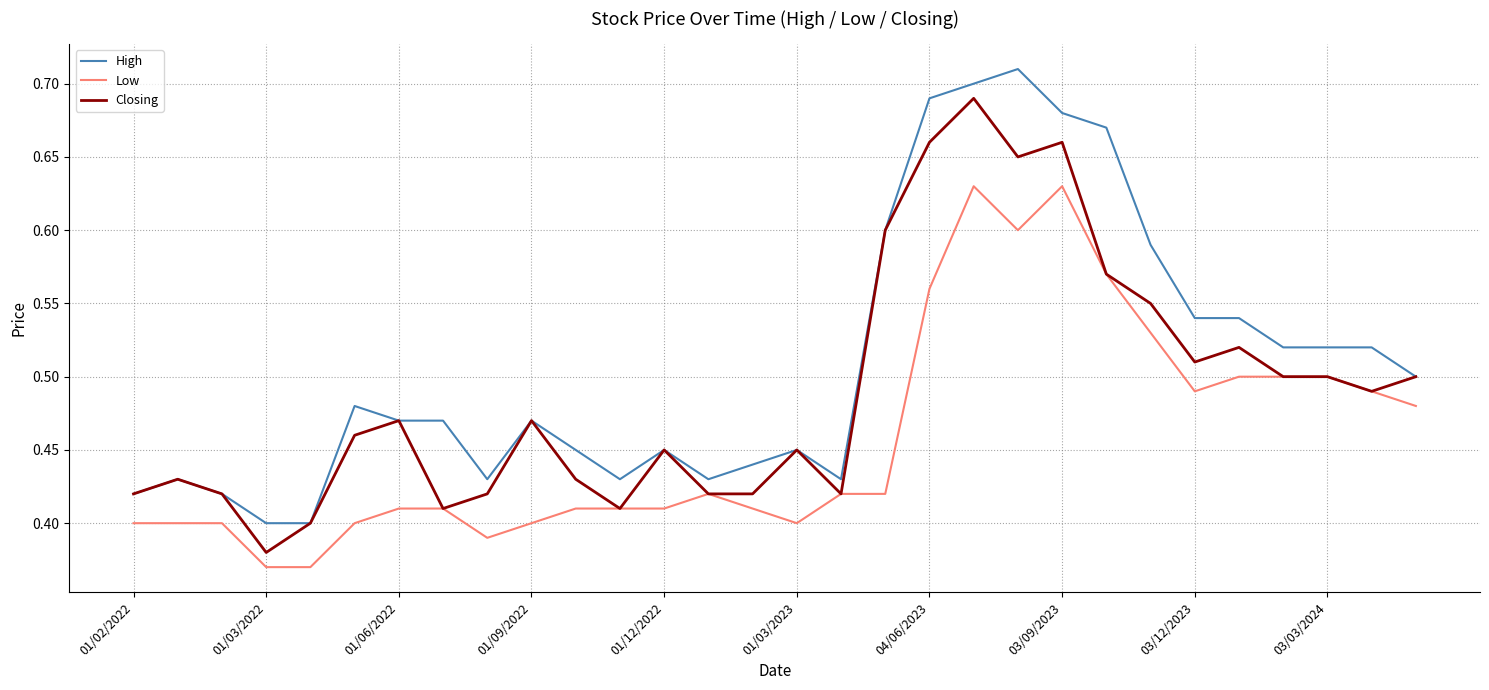

Rank the series by their maximum value, from lowest to highest.

Low, Closing, High